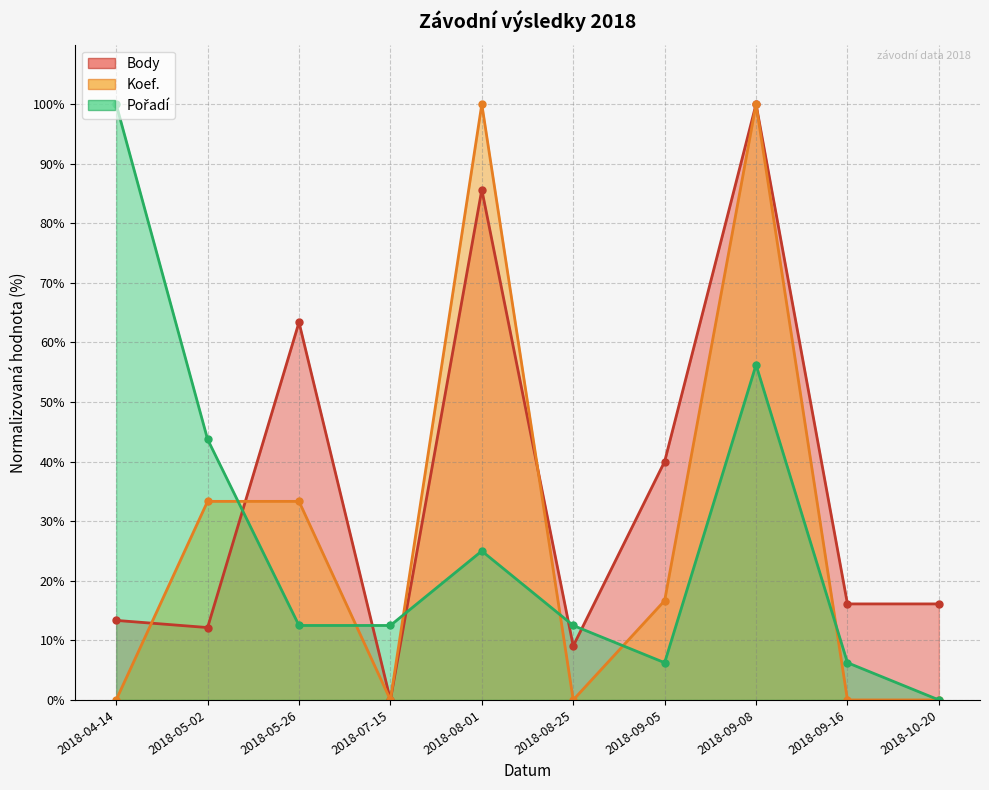

After their last crossing, which series has the higher values: Koef. or Body?

Body